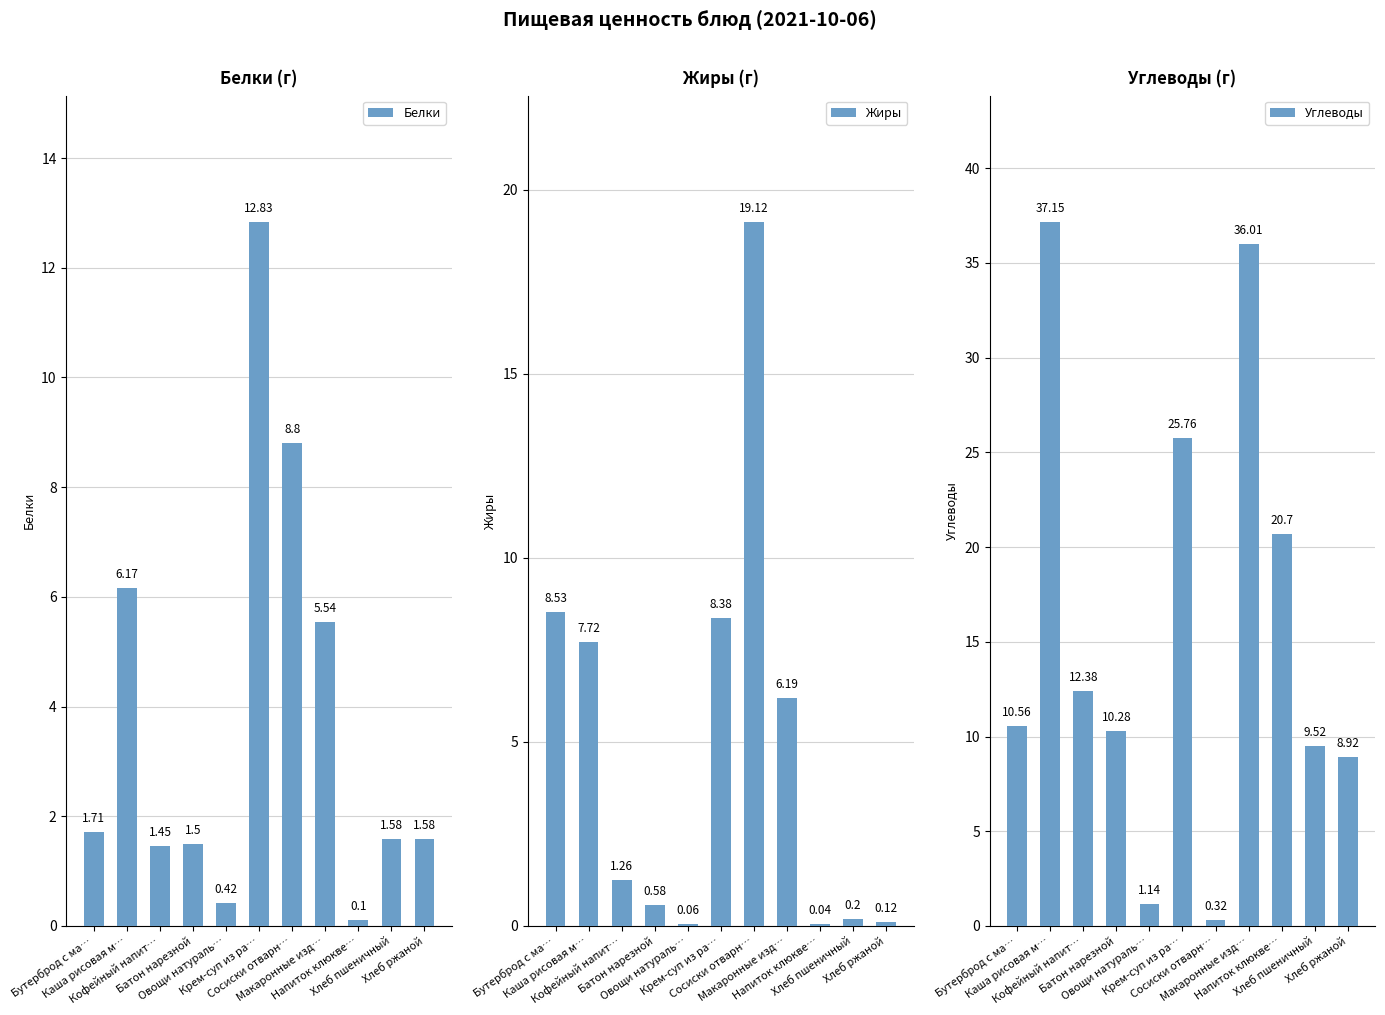

What is the difference between the highest and lowest values at Батон нарезной?

9.7